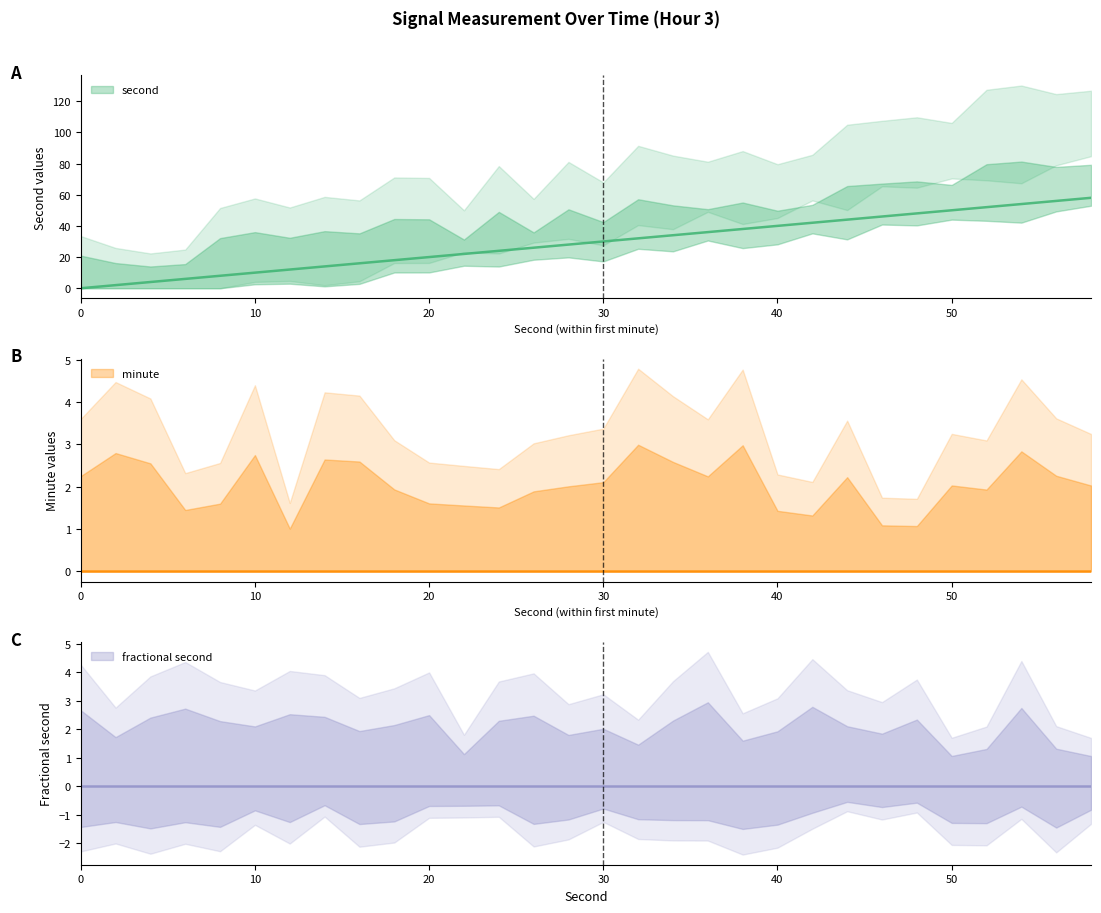

What is the sum of the second values at 32 and 44?

76